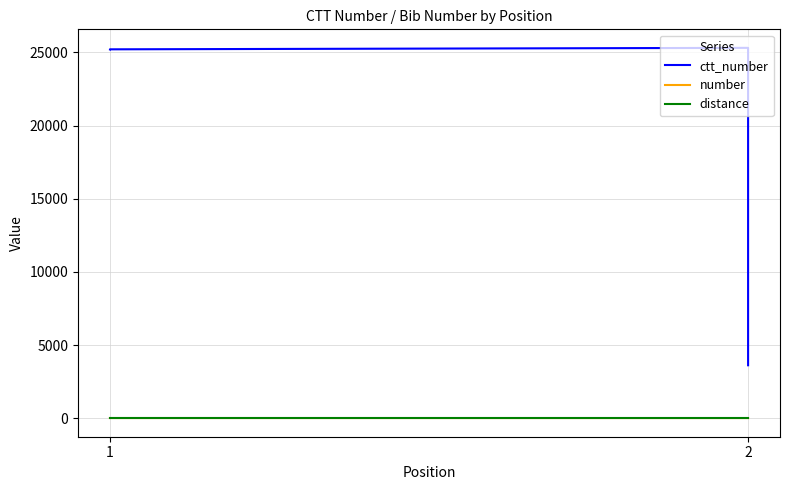

At which category is the sum across all series the highest?

2